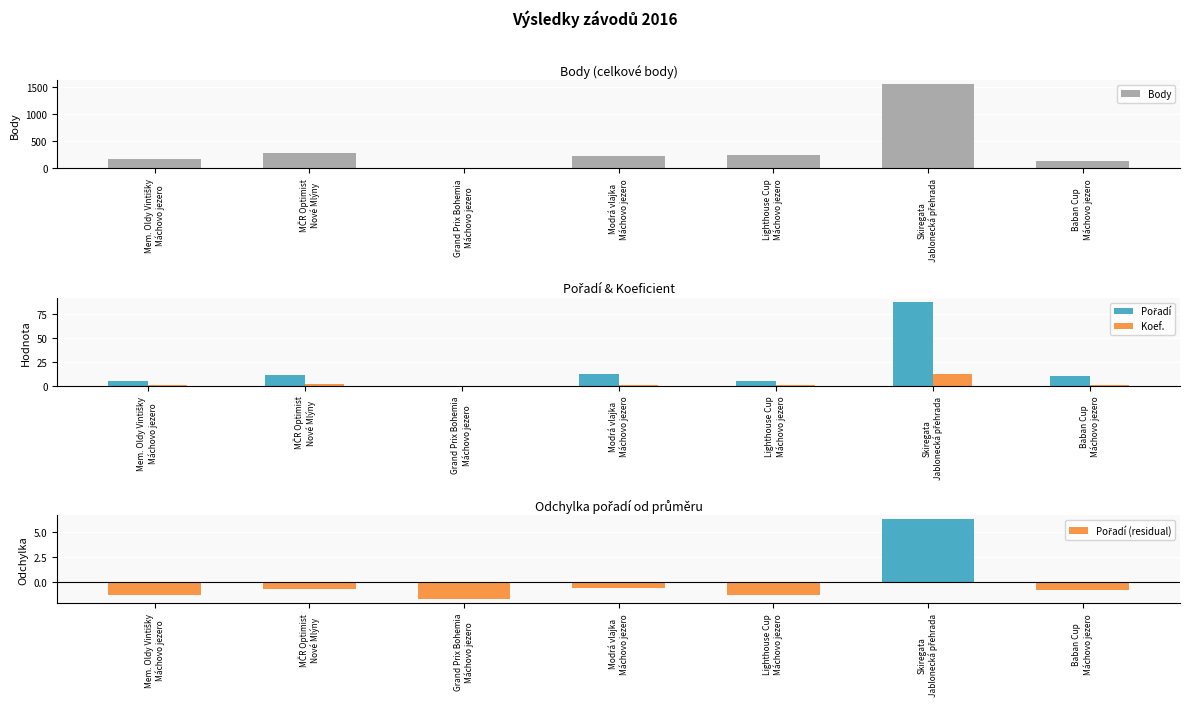

How many bars are there in each group?

4